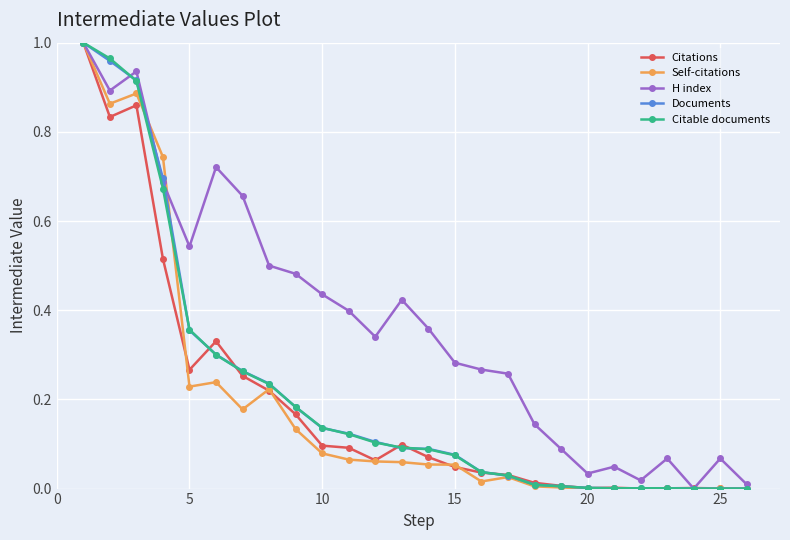

True or false: H index has more than 1 interior local peaks.

True